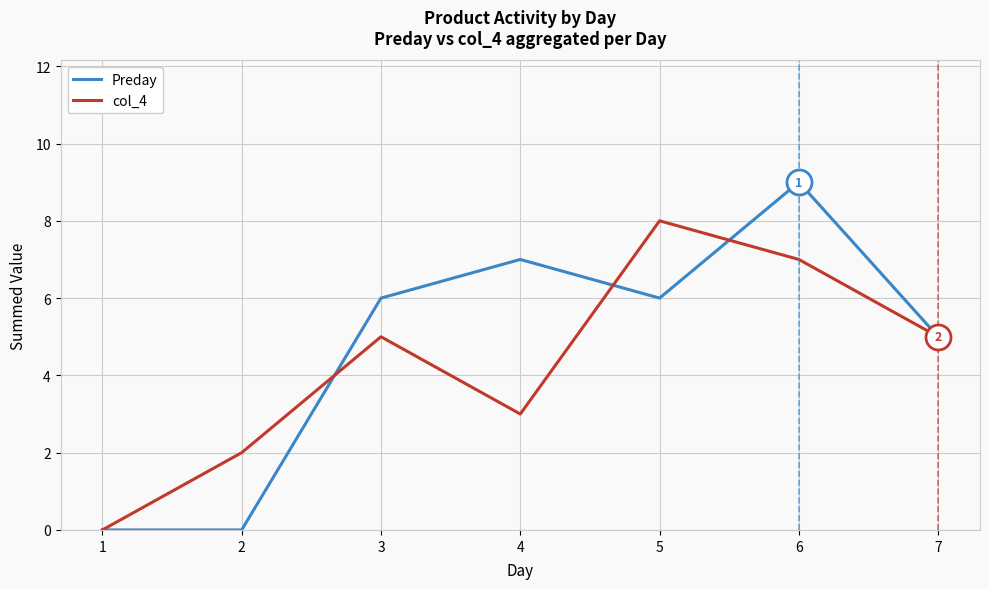

Does the chart have visible grid lines?

Yes